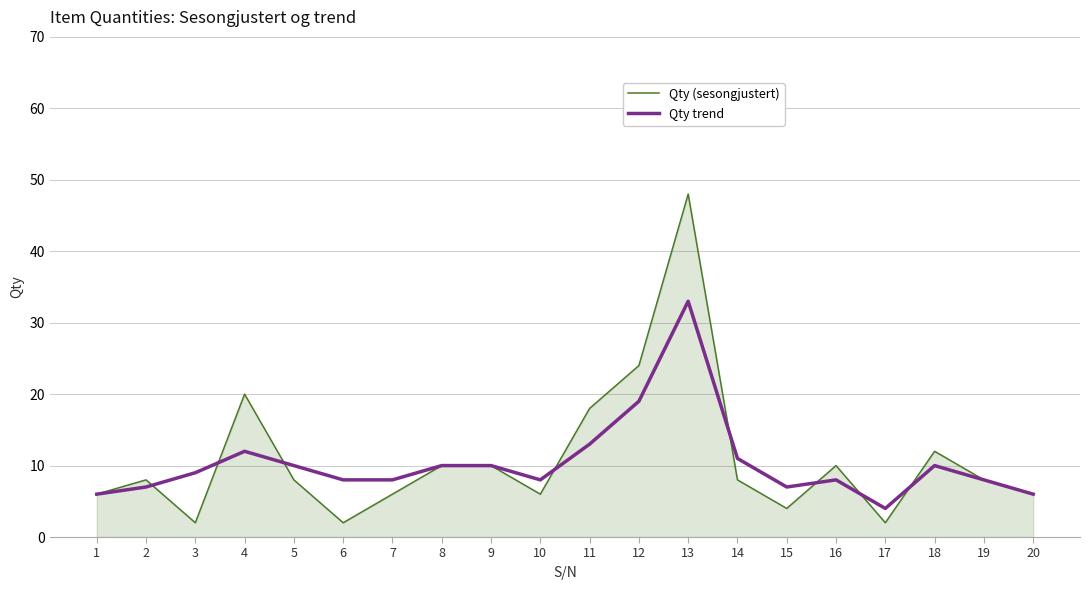

The Qty (sesongjustert) series shows 29 at 4. True or false?

False